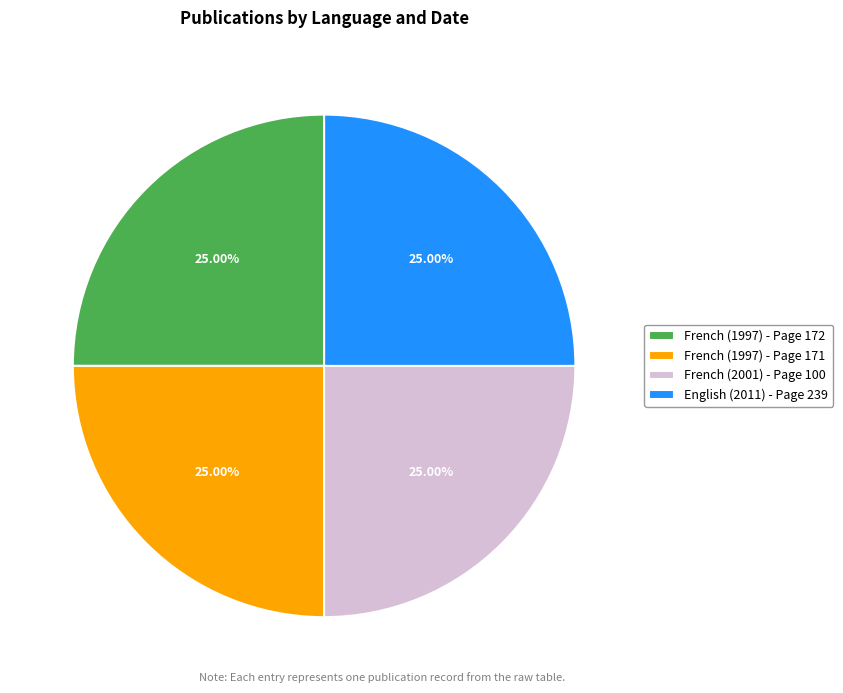

What is the ratio of the value at French (2001) - Page 100 to the value at English (2011) - Page 239?

1.0